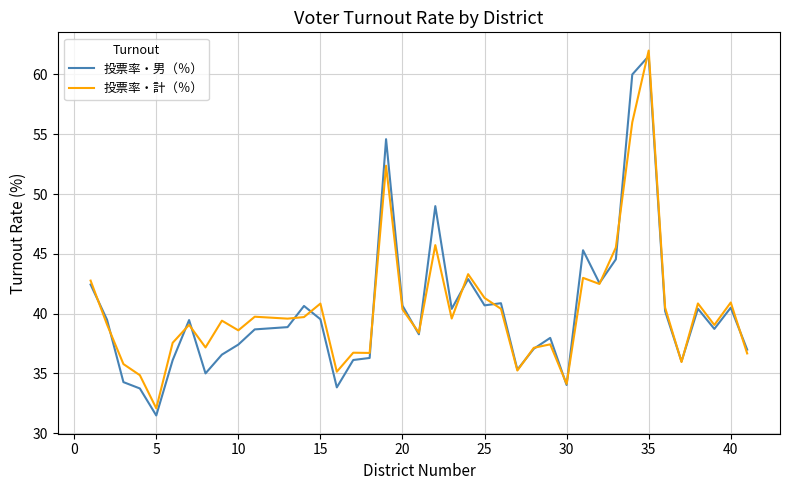

What is the smallest value displayed?

31.5